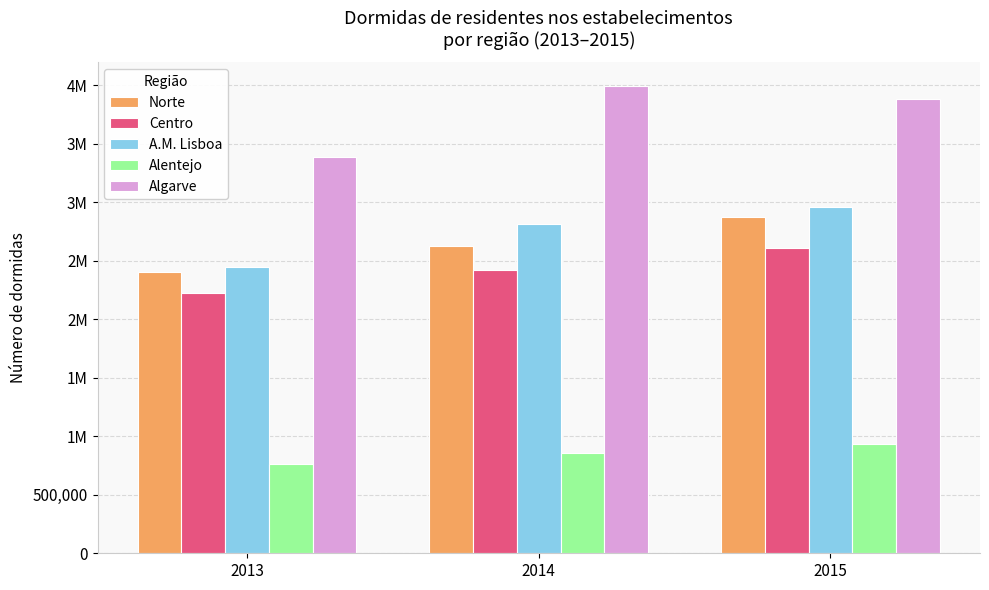

Which series has the largest total across all categories?

Algarve